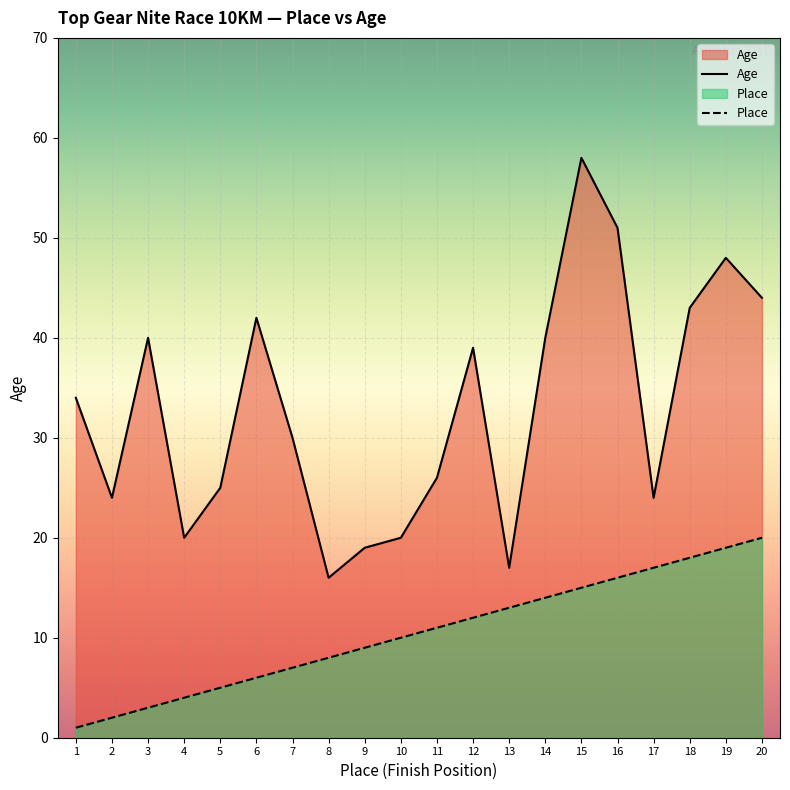

At which label does Age reach its peak?

15